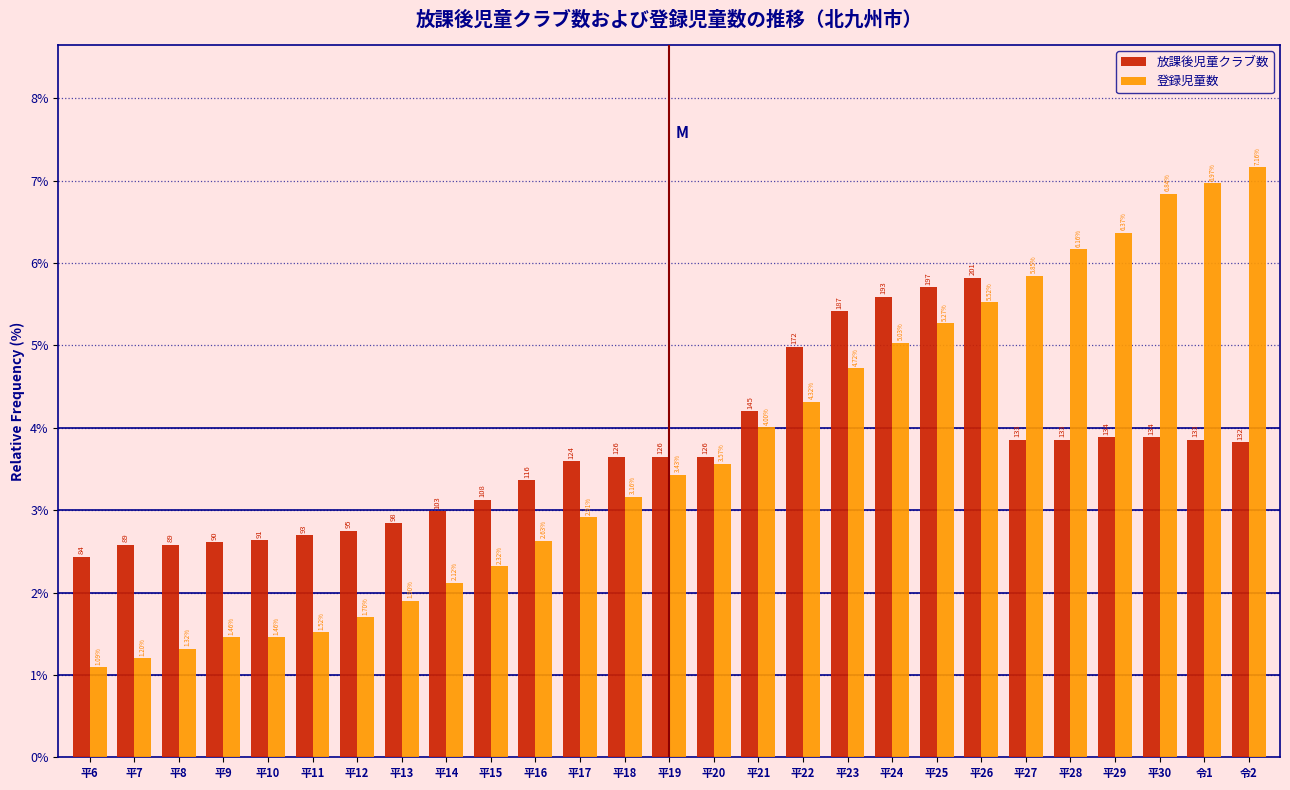

What is the difference between the 登録児童数 values at 平30 and 平27?

1.0